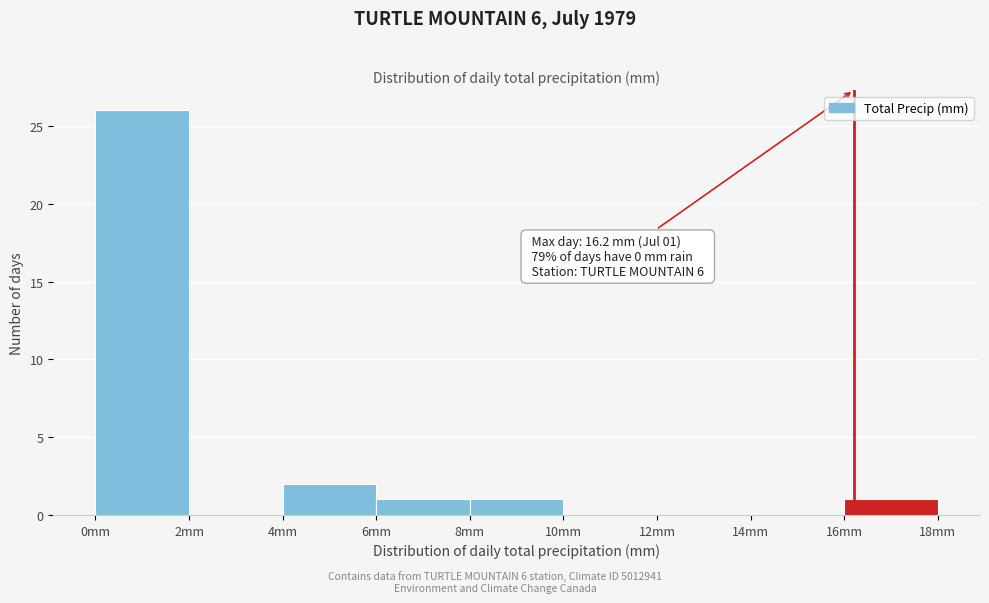

Which range on the x-axis has the tallest bar?

0 to 2